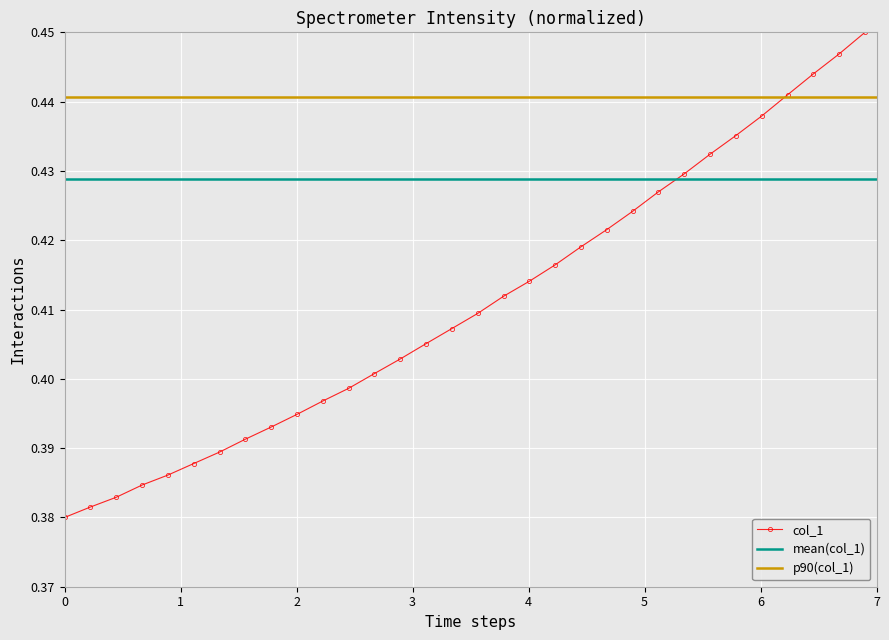

How many values are between 0 and 1?

32